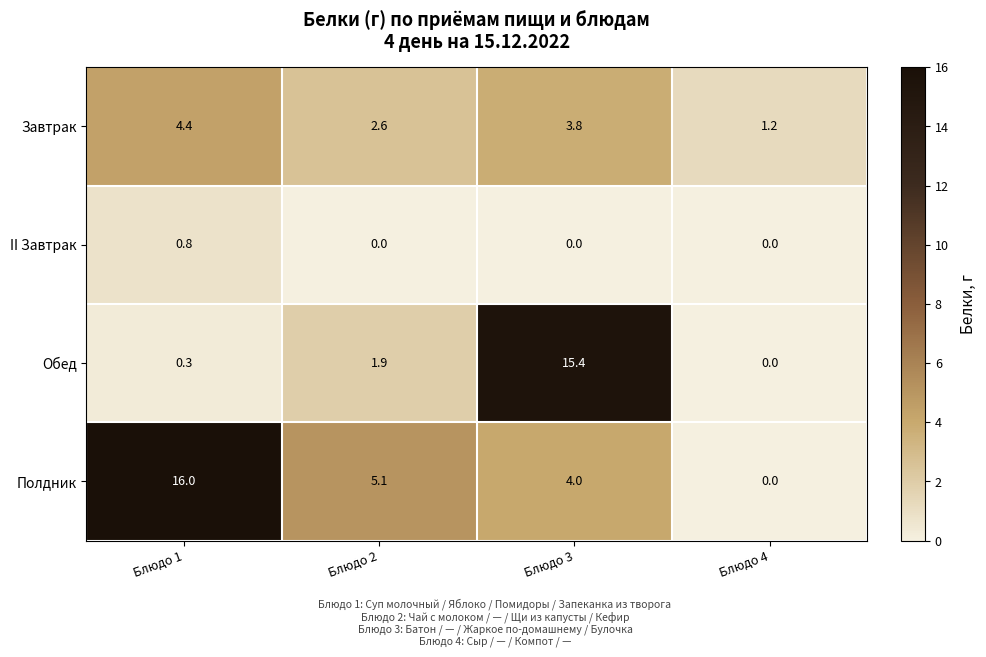

List the series in order of their peak value, lowest first.

II Завтрак, Завтрак, Обед, Полдник